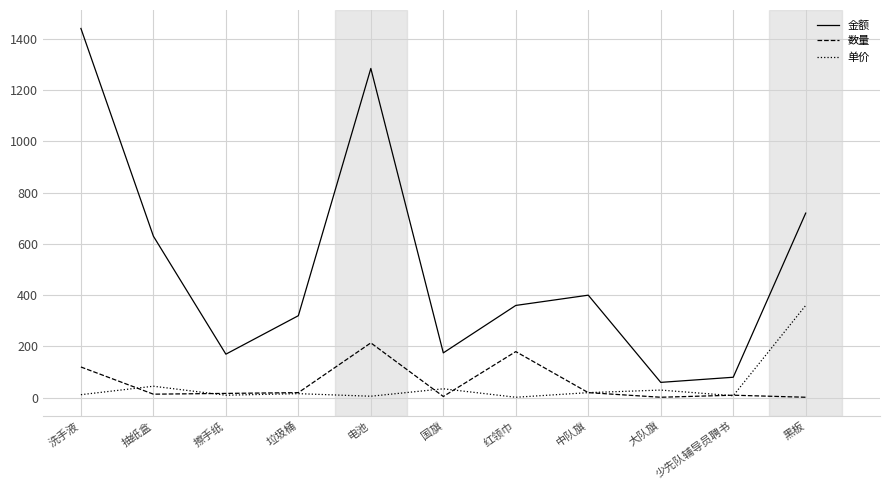

Rank the series at 红领巾 from highest to lowest value.

金额, 数量, 单价